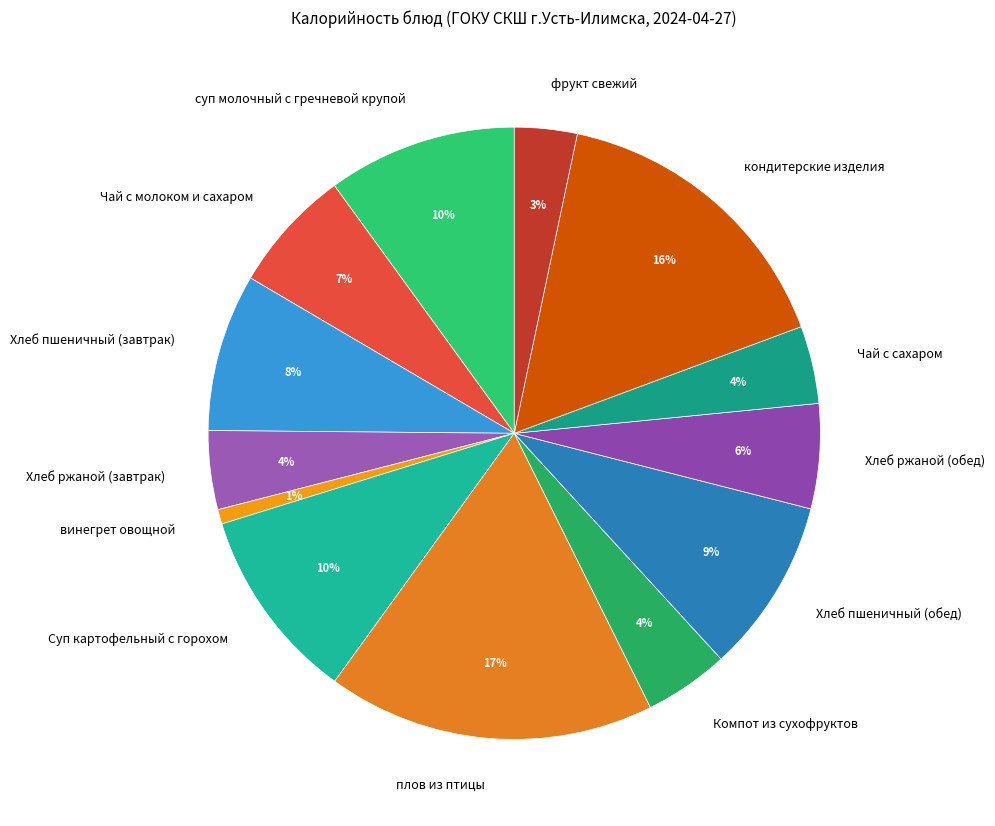

Count the number of slices in the pie.

13